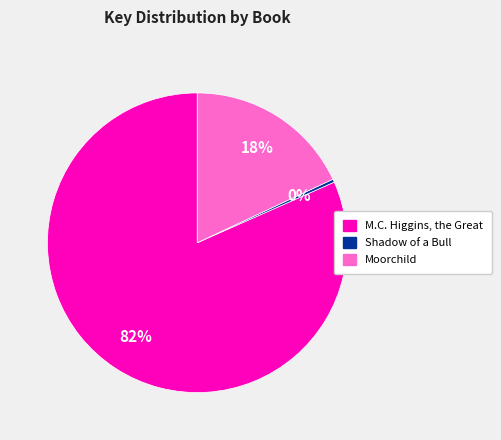

Approximately how many times larger is the value at Moorchild compared to M.C. Higgins, the Great?

0.2